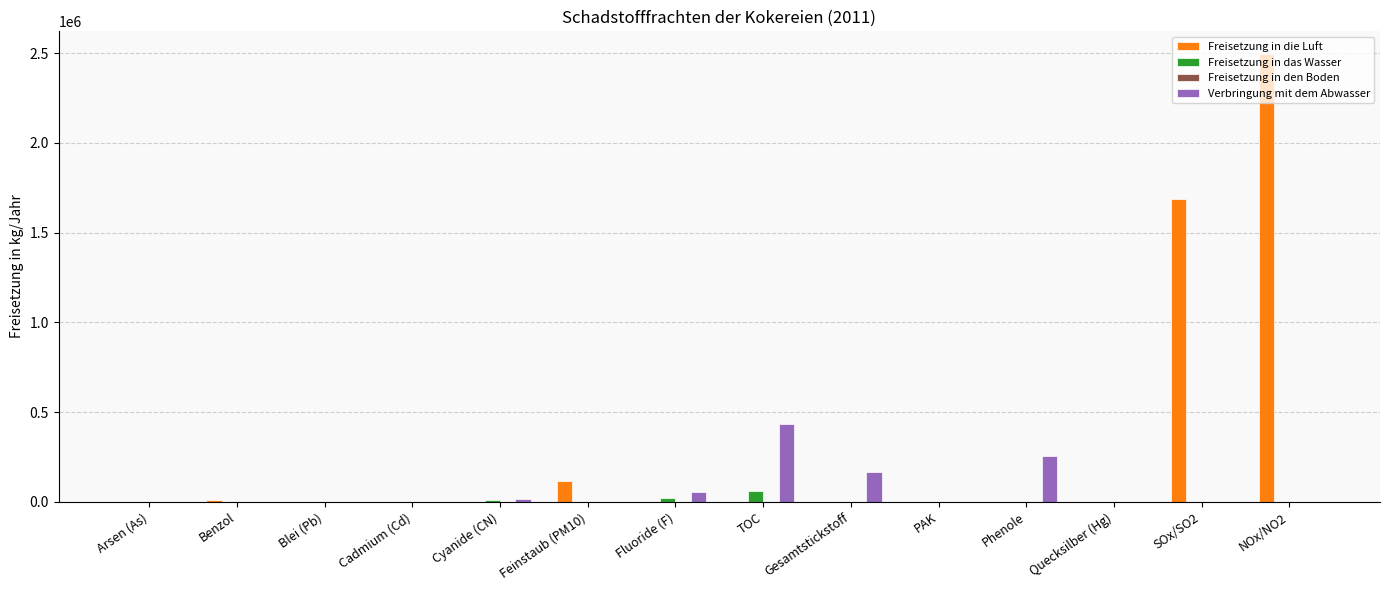

Between Arsen (As) and Phenole, which series saw the biggest shift?

Verbringung mit dem Abwasser